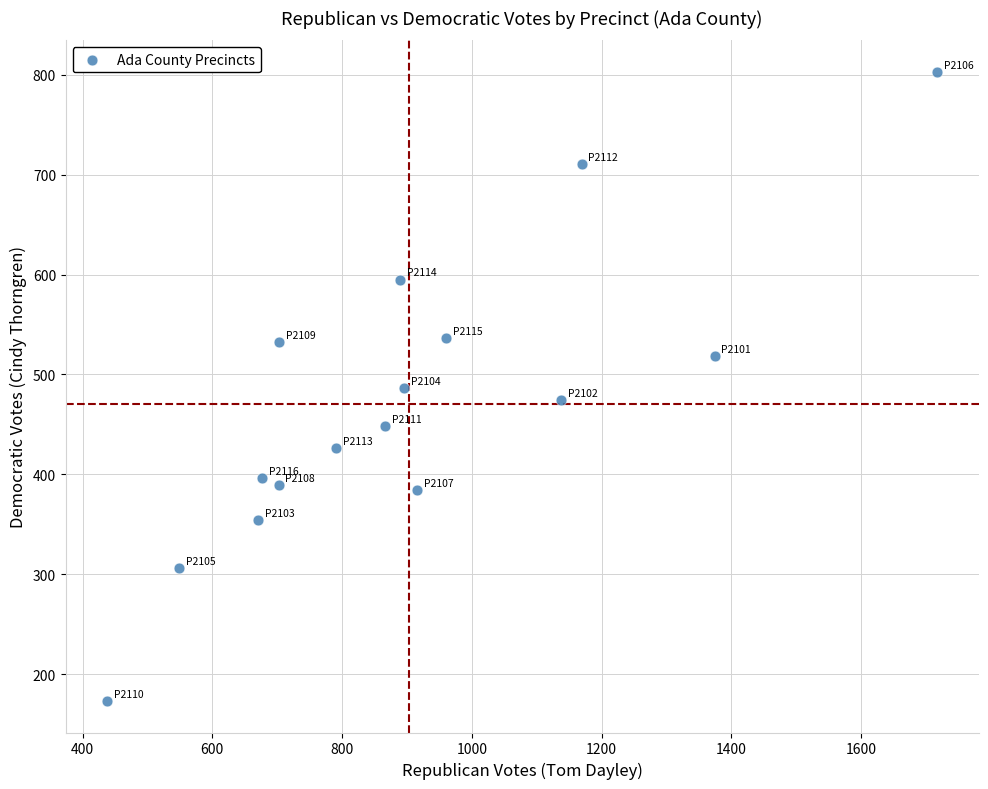

What is the range of X values (max minus min)?

1279